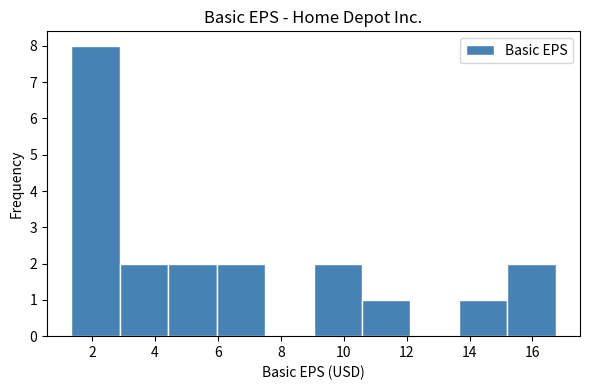

Over which range of the x-axis is the bar tallest?

1.34 to 2.88